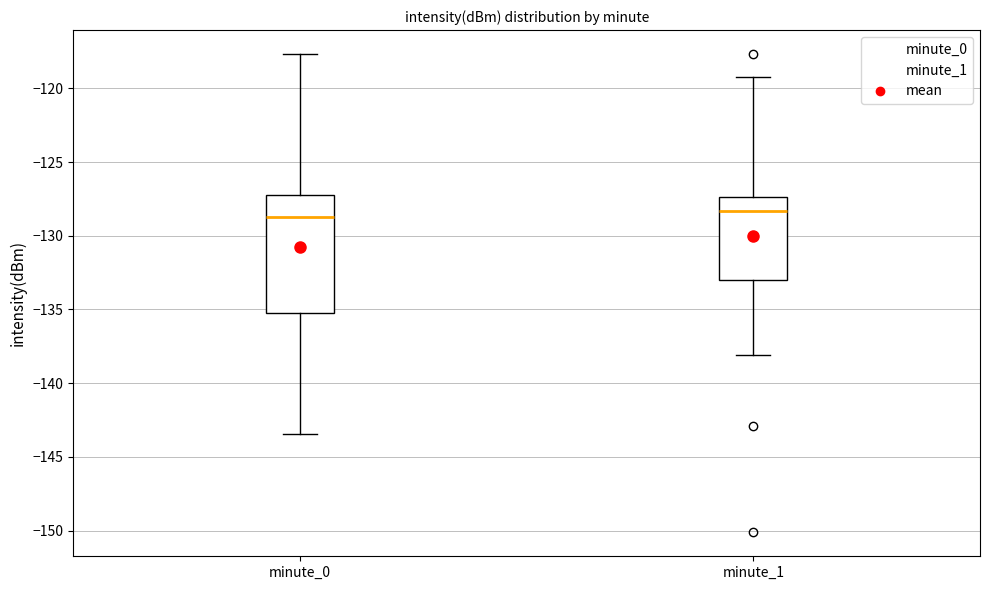

Reading left to right, read every box against the y-axis: the position of its median line, the range the box covers, and the ends of its whiskers. The values are not printed on the chart, so give them approximately, as read against the axis.

minute_0: median -128.5, box -135.0 to -127.5, whiskers -143.5 to -117.5
minute_1: median -128.5, box -133.0 to -127.5, whiskers -138.0 to -119.0